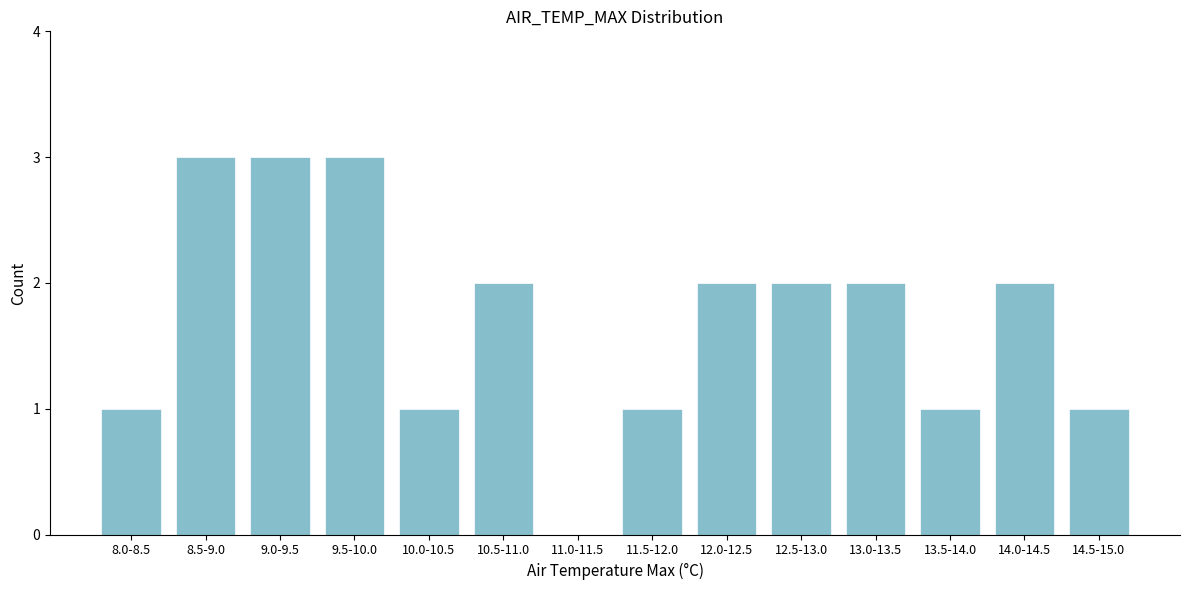

Reading right to left, transcribe all the data shown in this chart.

14.5-15.0=1	14.0-14.5=2	13.5-14.0=1	13.0-13.5=2	12.5-13.0=2	12.0-12.5=2	11.5-12.0=1	11.0-11.5=0	10.5-11.0=2	10.0-10.5=1	9.5-10.0=3	9.0-9.5=3	8.5-9.0=3	8.0-8.5=1